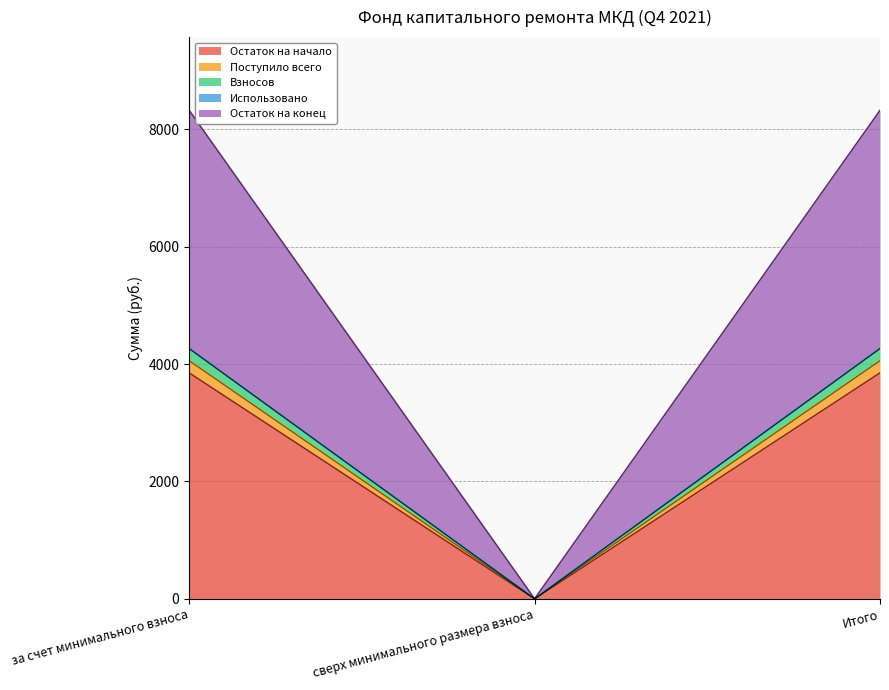

What position from the left is за счет минимального взноса?

1